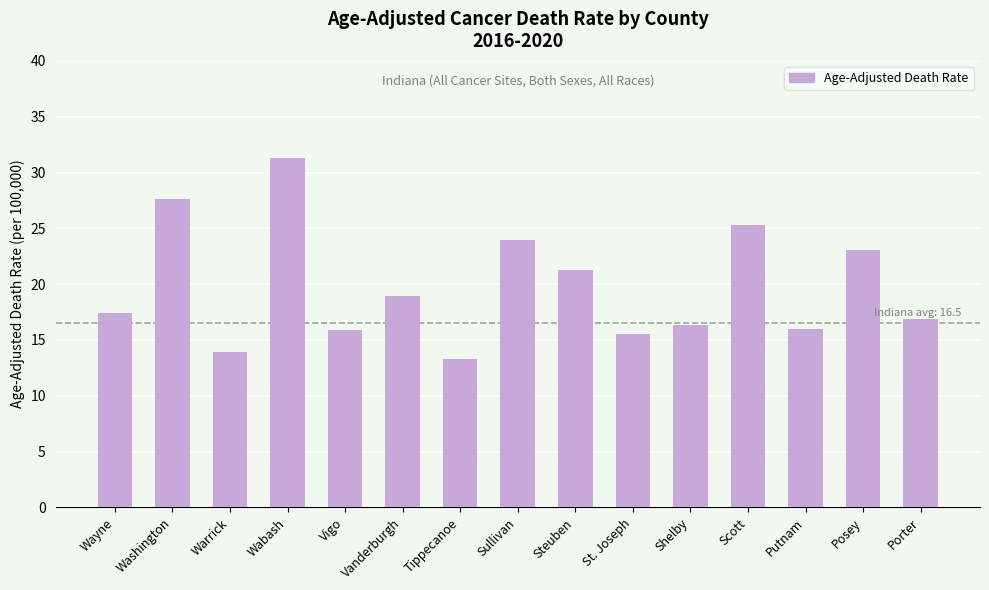

How many distinct data groups are displayed?

1